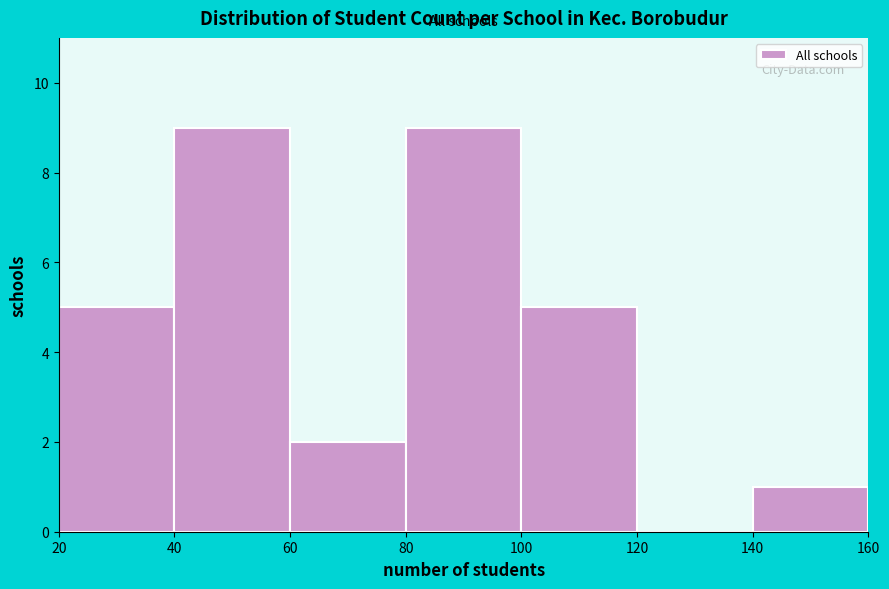

Reading left to right, list every bar in this chart as the range it spans on the x-axis followed by its height. The values are not printed on the chart, so give them approximately, as read against the axis.

20 to 40: 5
40 to 60: 9
60 to 80: 2
80 to 100: 9
100 to 120: 5
120 to 140: 0
140 to 160: 1